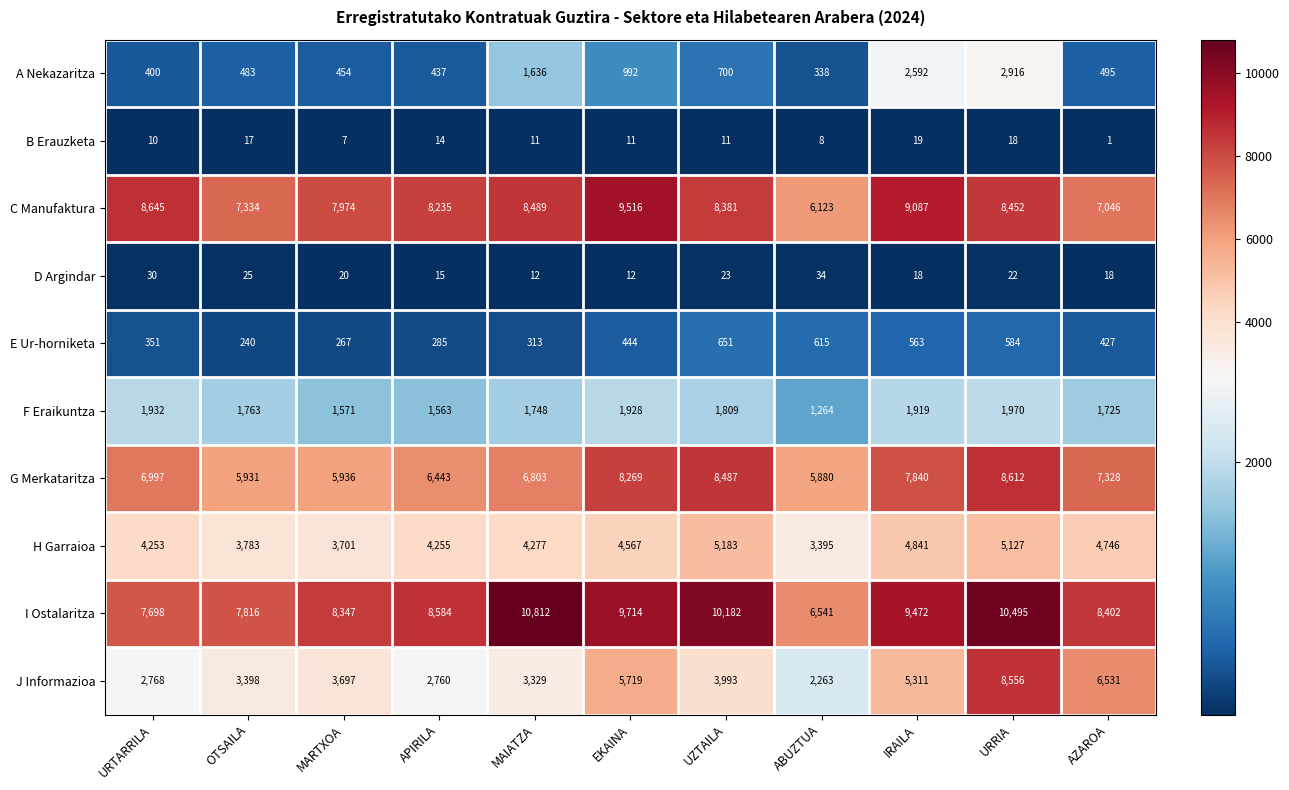

Which category has the highest value across all series?

MAIATZA